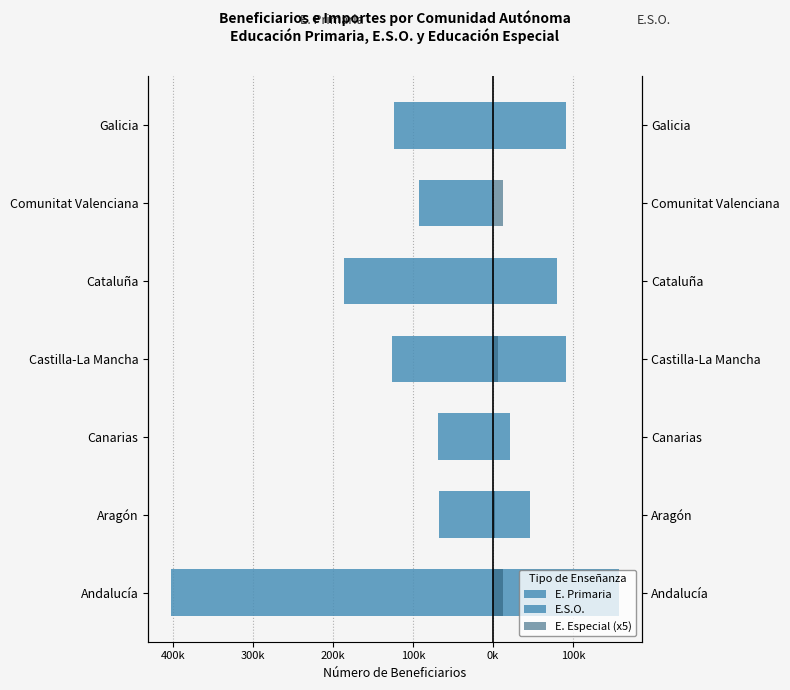

List the series in order of their overall mean, lowest first.

E. Primaria, E. Especial (x5), E.S.O.